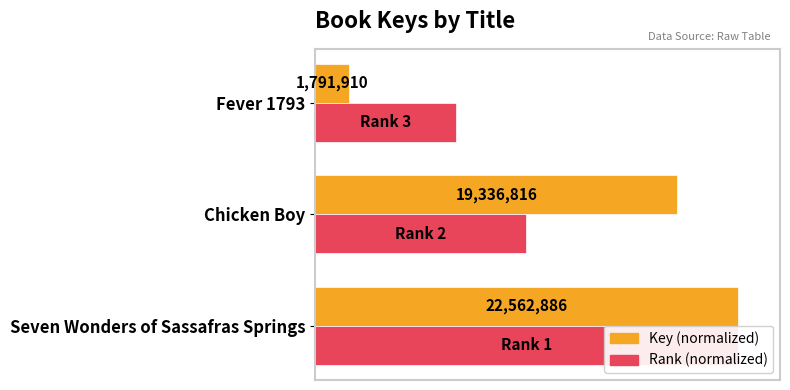

Reading right to left, extract all data points from this chart.

Key (normalized): 0.1	0.9	1.0
Rank (normalized): 0.3	0.5	1.0